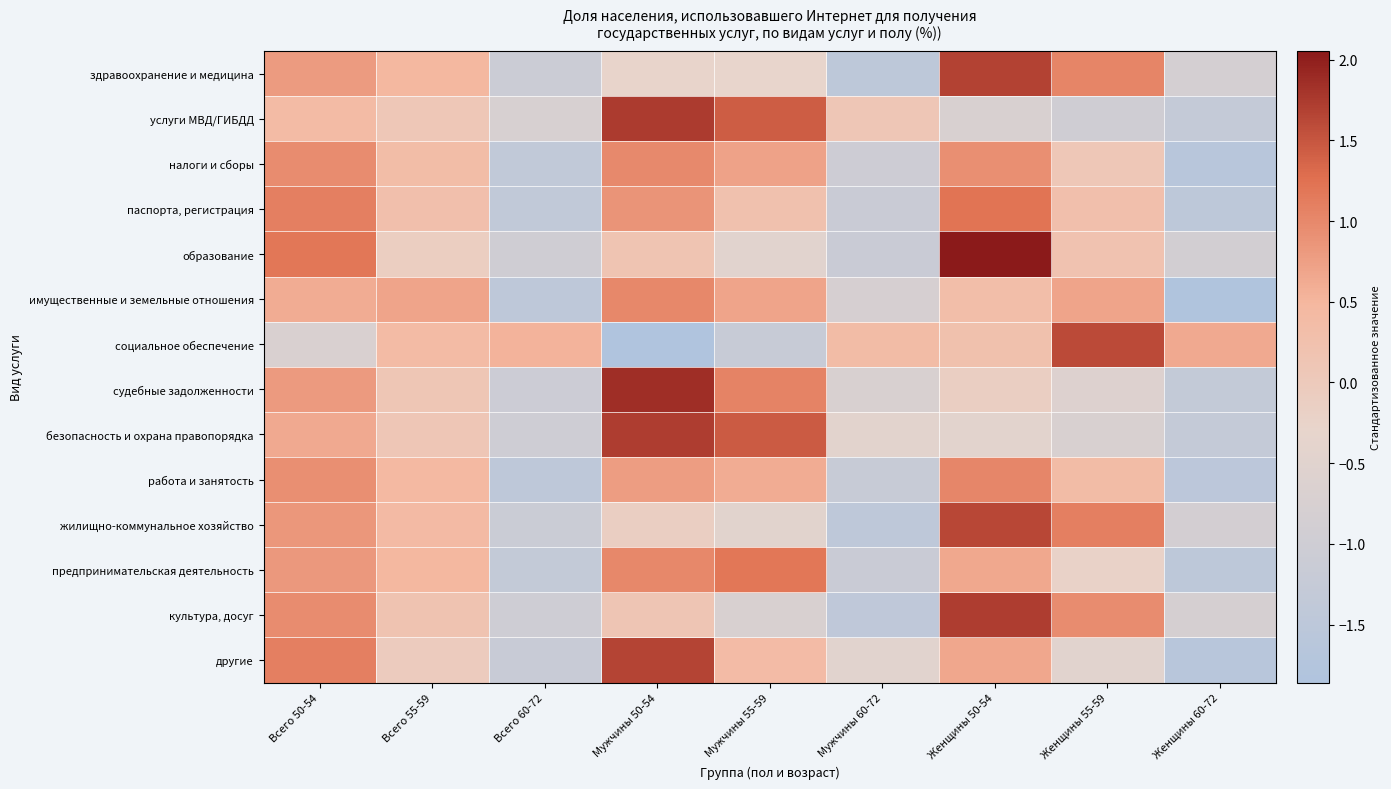

Reading left to right, extract all data points from this chart.

здравоохранение и медицина: Всего 50-54=0.8	Всего 55-59=0.5	Всего 60-72=-1.1	Мужчины 50-54=-0.3	Мужчины 55-59=-0.3	Мужчины 60-72=-1.5	Женщины 50-54=1.7	Женщины 55-59=1.0	Женщины 60-72=-0.8
услуги МВД/ГИБДД: Всего 50-54=0.4	Всего 55-59=0.1	Всего 60-72=-0.7	Мужчины 50-54=1.7	Мужчины 55-59=1.4	Мужчины 60-72=0.1	Женщины 50-54=-0.7	Женщины 55-59=-1.0	Женщины 60-72=-1.3
налоги и сборы: Всего 50-54=1.0	Всего 55-59=0.4	Всего 60-72=-1.4	Мужчины 50-54=1.0	Мужчины 55-59=0.7	Мужчины 60-72=-1.0	Женщины 50-54=0.9	Женщины 55-59=0.1	Женщины 60-72=-1.6
паспорта, регистрация: Всего 50-54=1.1	Всего 55-59=0.3	Всего 60-72=-1.4	Мужчины 50-54=0.9	Мужчины 55-59=0.2	Мужчины 60-72=-1.1	Женщины 50-54=1.2	Женщины 55-59=0.3	Женщины 60-72=-1.5
образование: Всего 50-54=1.2	Всего 55-59=-0.1	Всего 60-72=-1.0	Мужчины 50-54=0.2	Мужчины 55-59=-0.5	Мужчины 60-72=-1.2	Женщины 50-54=2.1	Женщины 55-59=0.2	Женщины 60-72=-0.9
имущественные и земельные отношения: Всего 50-54=0.6	Всего 55-59=0.7	Всего 60-72=-1.4	Мужчины 50-54=1.0	Мужчины 55-59=0.7	Мужчины 60-72=-0.8	Женщины 50-54=0.3	Женщины 55-59=0.7	Женщины 60-72=-1.8
социальное обеспечение: Всего 50-54=-0.7	Всего 55-59=0.4	Всего 60-72=0.5	Мужчины 50-54=-1.9	Мужчины 55-59=-1.2	Мужчины 60-72=0.4	Женщины 50-54=0.2	Женщины 55-59=1.6	Женщины 60-72=0.6
судебные задолженности: Всего 50-54=0.8	Всего 55-59=0.1	Всего 60-72=-1.1	Мужчины 50-54=1.9	Мужчины 55-59=1.0	Мужчины 60-72=-0.7	Женщины 50-54=-0.1	Женщины 55-59=-0.6	Женщины 60-72=-1.3
безопасность и охрана правопорядка: Всего 50-54=0.6	Всего 55-59=0.1	Всего 60-72=-1.0	Мужчины 50-54=1.7	Мужчины 55-59=1.4	Мужчины 60-72=-0.5	Женщины 50-54=-0.5	Женщины 55-59=-0.7	Женщины 60-72=-1.3
работа и занятость: Всего 50-54=0.9	Всего 55-59=0.4	Всего 60-72=-1.4	Мужчины 50-54=0.8	Мужчины 55-59=0.6	Мужчины 60-72=-1.2	Женщины 50-54=1.0	Женщины 55-59=0.4	Женщины 60-72=-1.5
жилищно-коммунальное хозяйство: Всего 50-54=0.8	Всего 55-59=0.4	Всего 60-72=-1.1	Мужчины 50-54=-0.1	Мужчины 55-59=-0.5	Мужчины 60-72=-1.4	Женщины 50-54=1.6	Женщины 55-59=1.1	Женщины 60-72=-0.9
предпринимательская деятельность: Всего 50-54=0.8	Всего 55-59=0.5	Всего 60-72=-1.3	Мужчины 50-54=1.0	Мужчины 55-59=1.2	Мужчины 60-72=-1.1	Женщины 50-54=0.7	Женщины 55-59=-0.2	Женщины 60-72=-1.5
культура, досуг: Всего 50-54=1.0	Всего 55-59=0.2	Всего 60-72=-1.0	Мужчины 50-54=0.1	Мужчины 55-59=-0.7	Мужчины 60-72=-1.4	Женщины 50-54=1.7	Женщины 55-59=1.0	Женщины 60-72=-0.8
другие: Всего 50-54=1.1	Всего 55-59=-0.0	Всего 60-72=-1.2	Мужчины 50-54=1.7	Мужчины 55-59=0.4	Мужчины 60-72=-0.5	Женщины 50-54=0.7	Женщины 55-59=-0.5	Женщины 60-72=-1.6